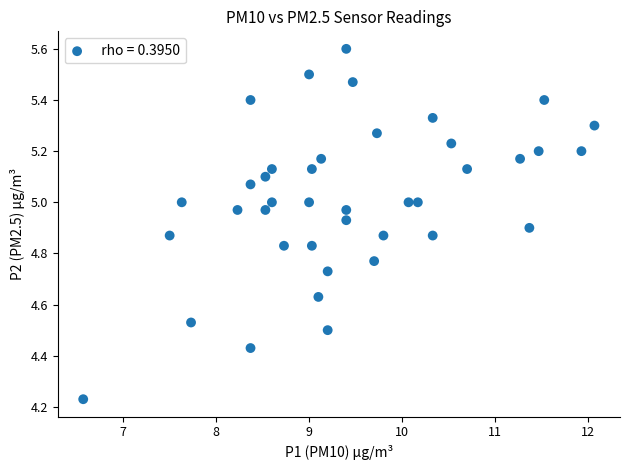

What is the range of Y values (max minus min)?

1.4